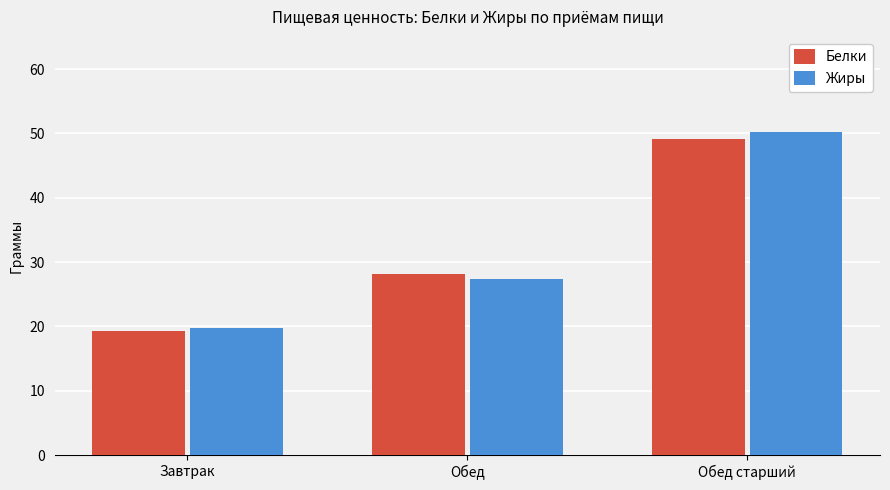

What value does the Жиры series have at Обед?

27.4